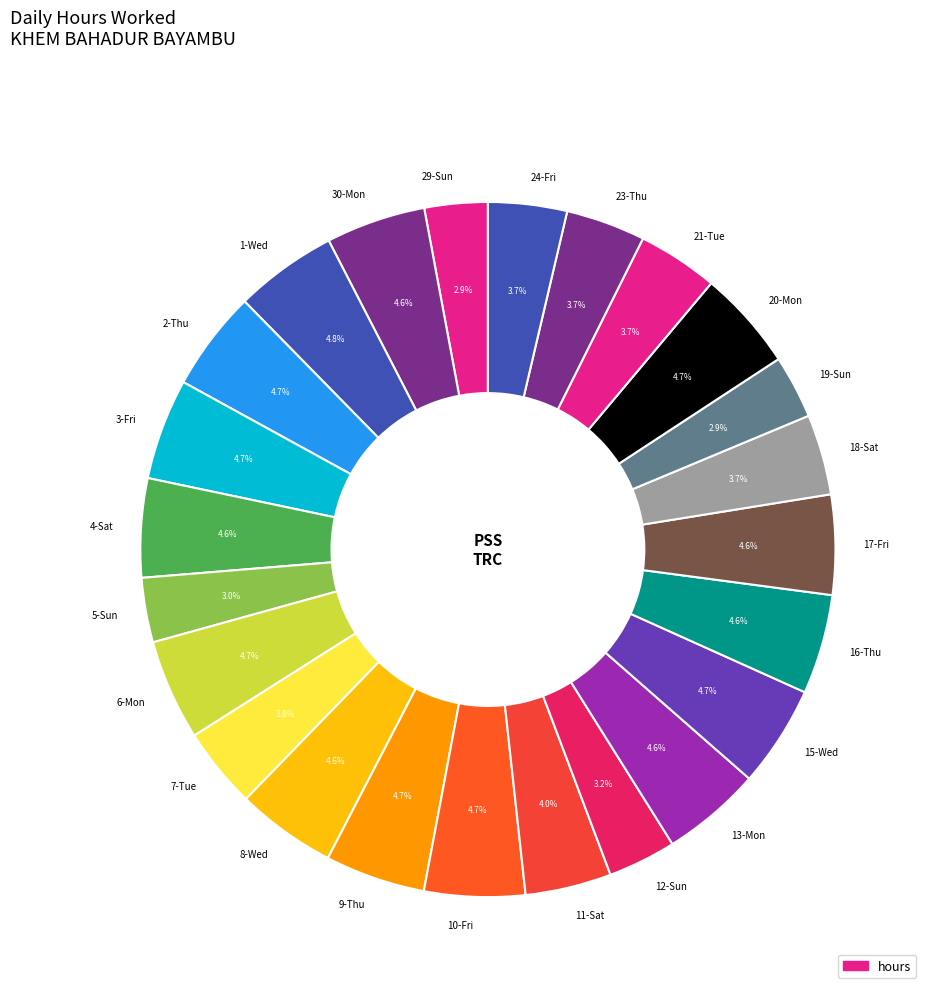

What is the ratio of the value at 20-Mon to the value at 30-Mon?

1.0